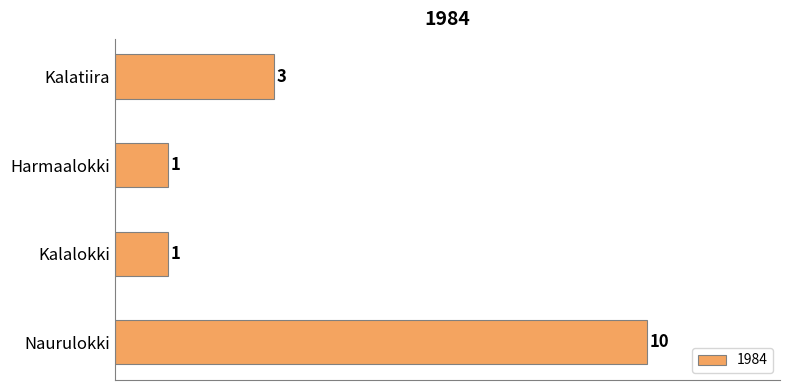

Are the bars horizontal?

Yes